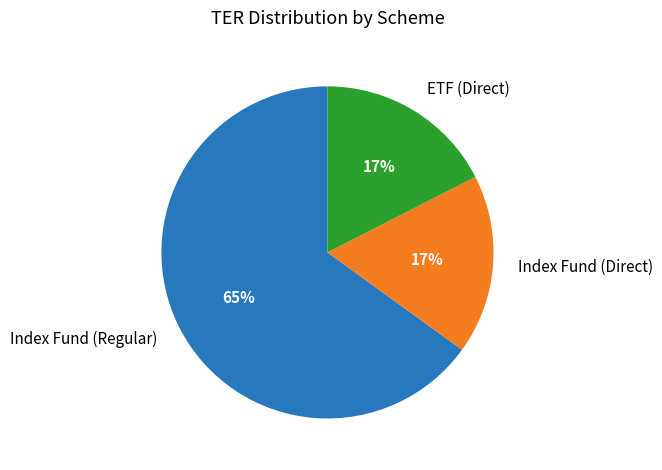

Which slice represents more than half of the pie?

Index Fund (Regular)